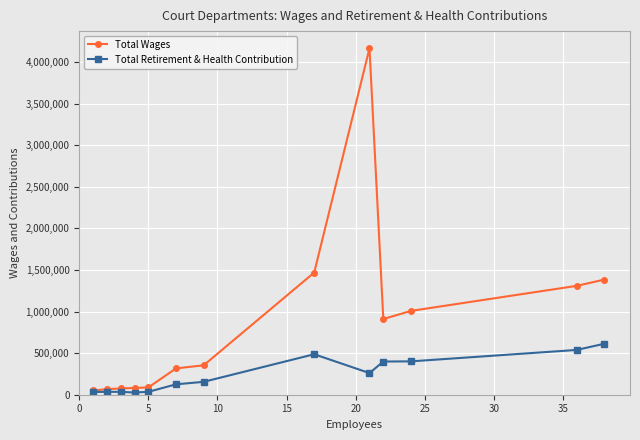

What is the value of the Total Retirement & Health Contribution point at the 2nd from the left?

34812